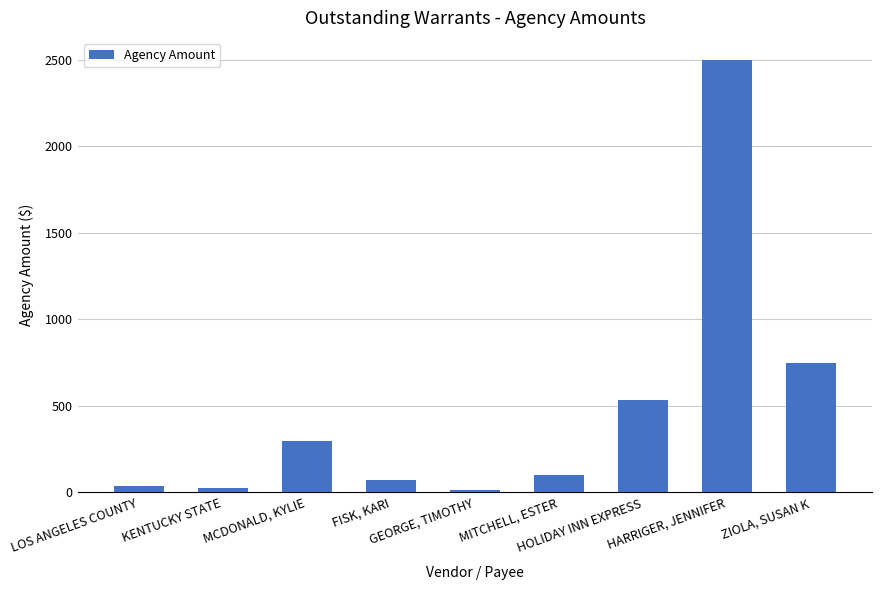

Which label corresponds to the largest value in the chart?

HARRIGER, JENNIFER